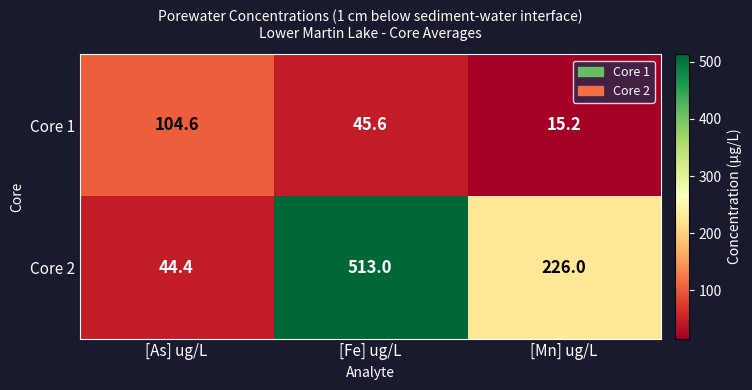

What is the approximate value of Core 2 at [Fe] ug/L?

513.0